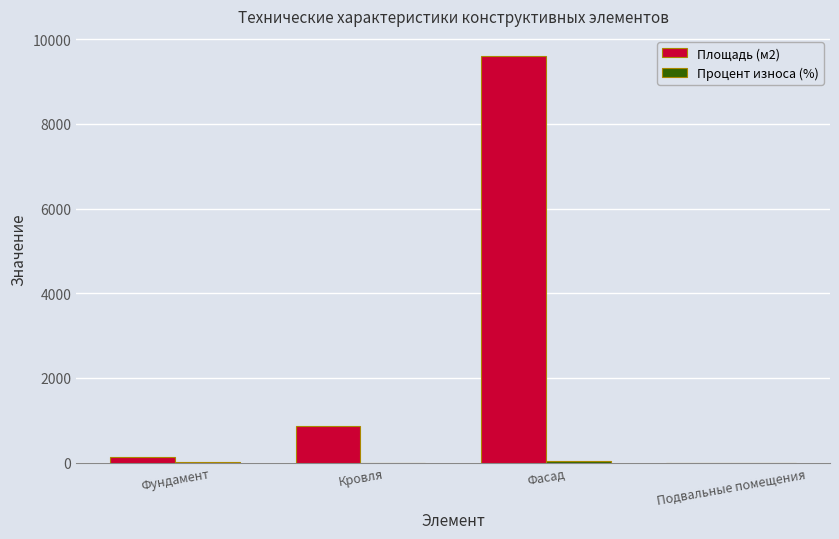

How many groups of bars are there?

4